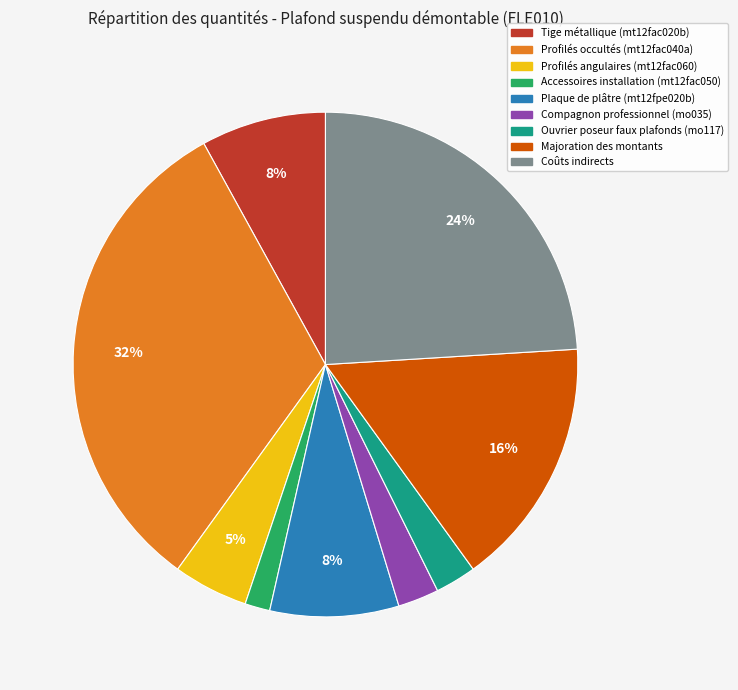

To the nearest percent, what is the difference between the Majoration des montants and Profilés occultés (mt12fac040a) slice percentages?

16%